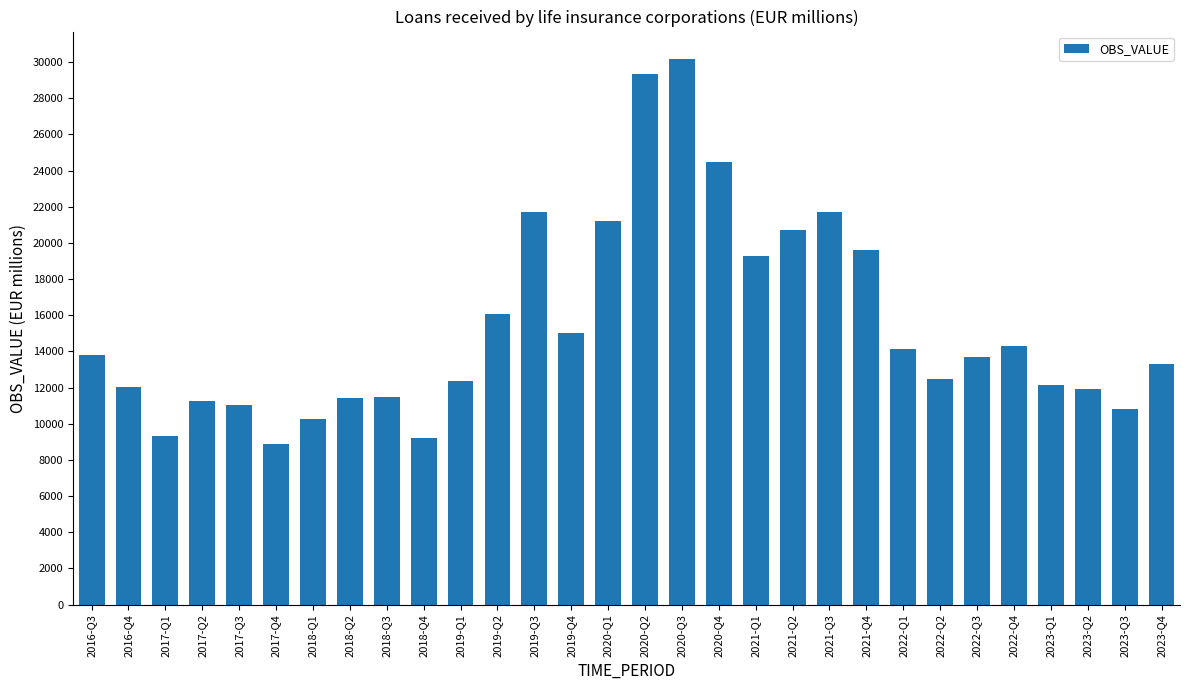

What is the difference between the values at 2019-Q2 and 2020-Q3?

14120.7